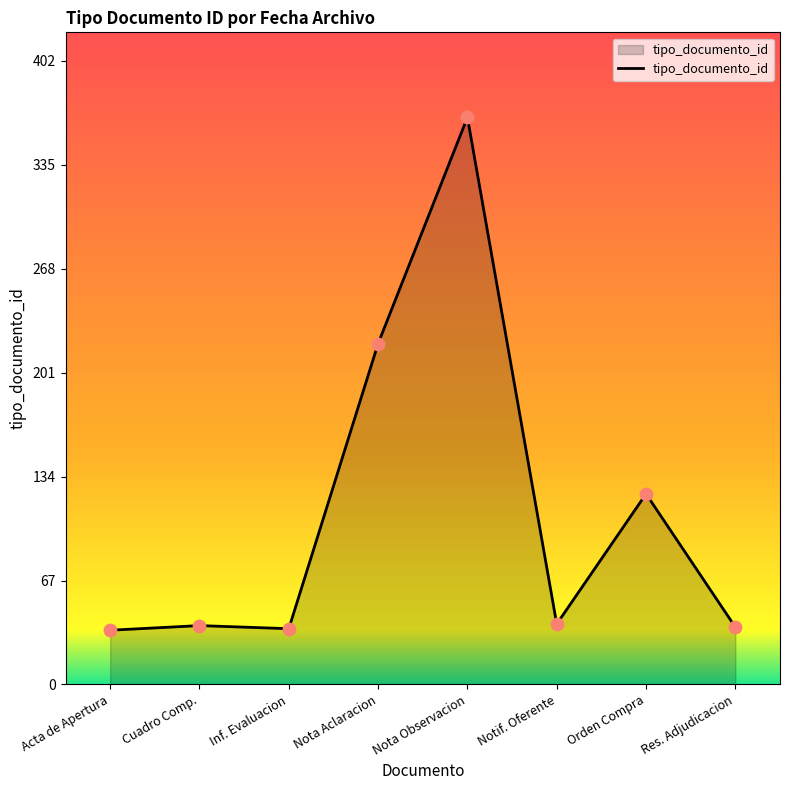

Between Nota Aclaracion and Notif. Oferente, which is larger?

Nota Aclaracion